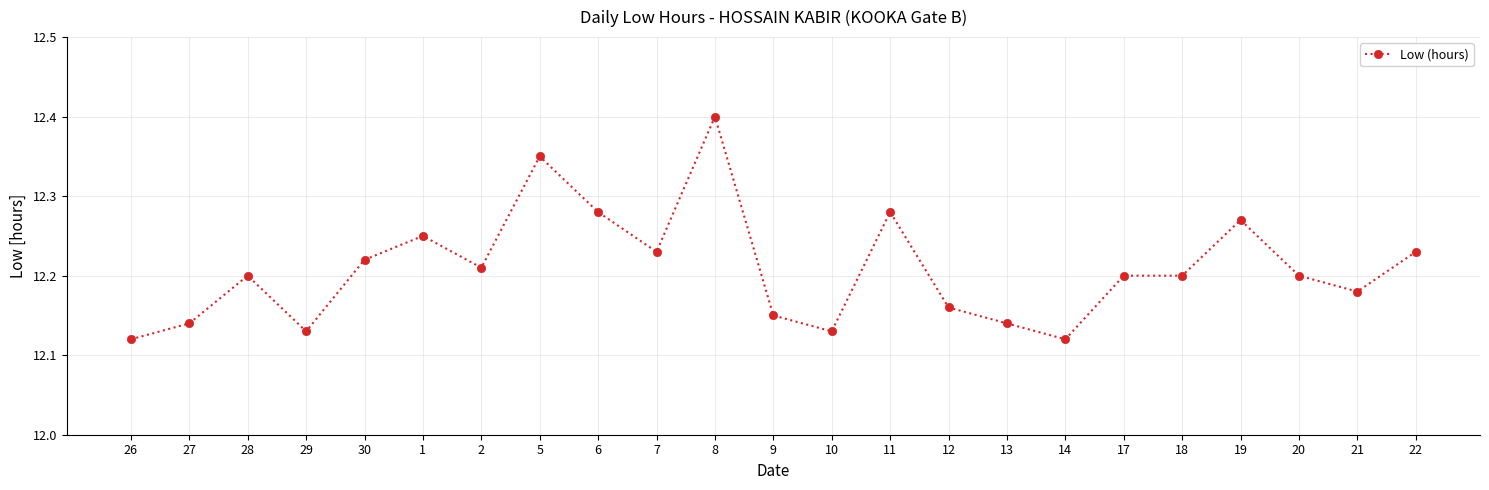

True or false: there are more than 2 points higher than both neighbors.

True